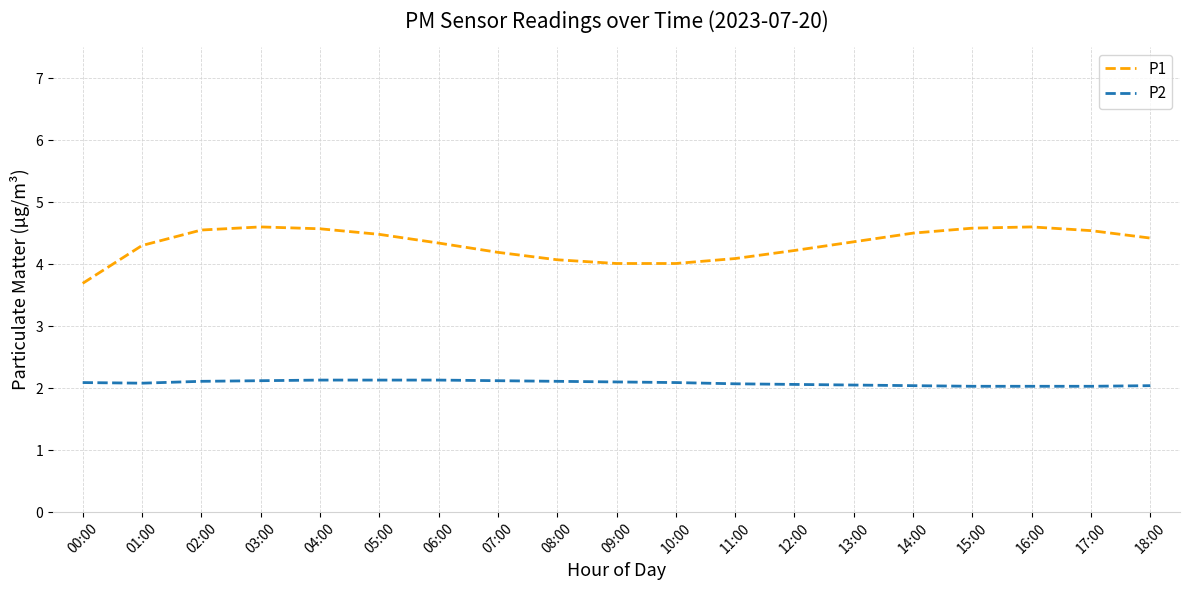

List the series in order of their overall mean, lowest first.

P2, P1